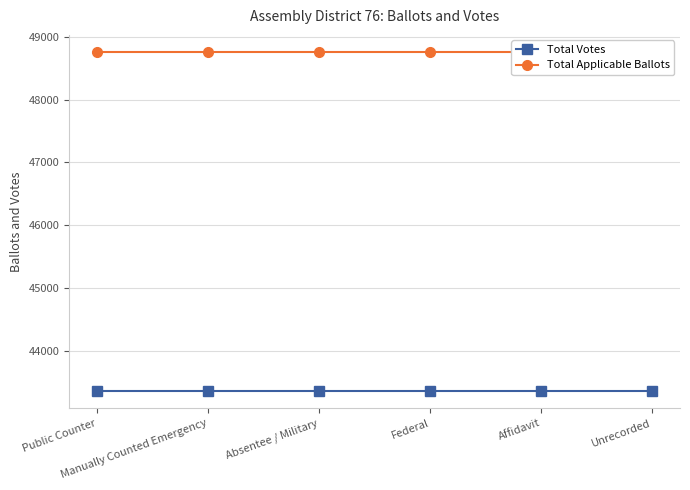

Is it true that Total Votes equals 43356 at Federal?

True